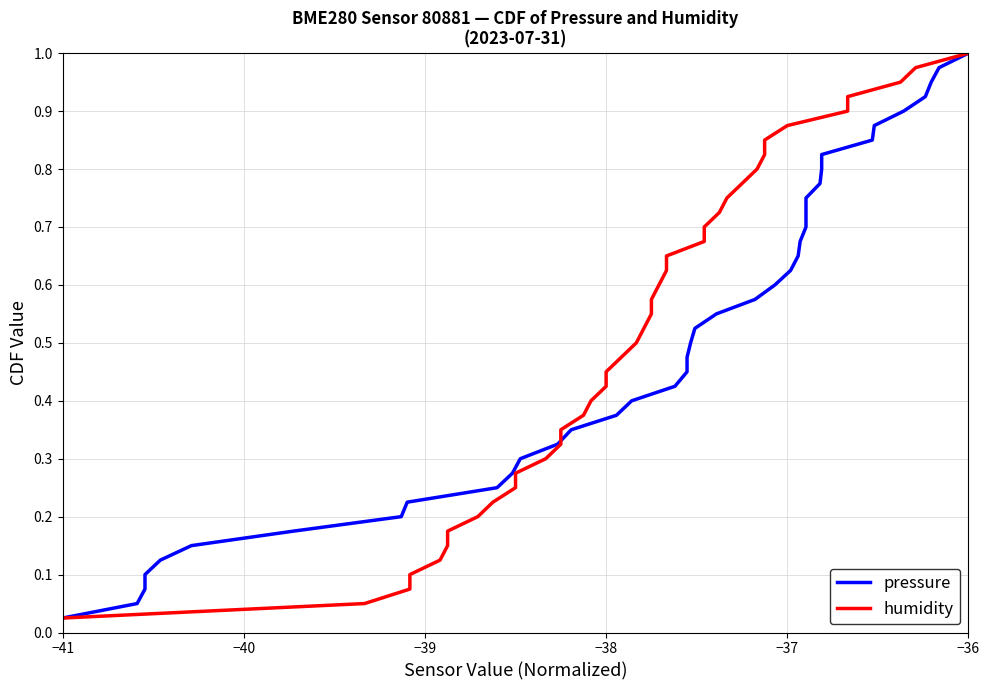

What are all the series names shown in the legend?

pressure, humidity